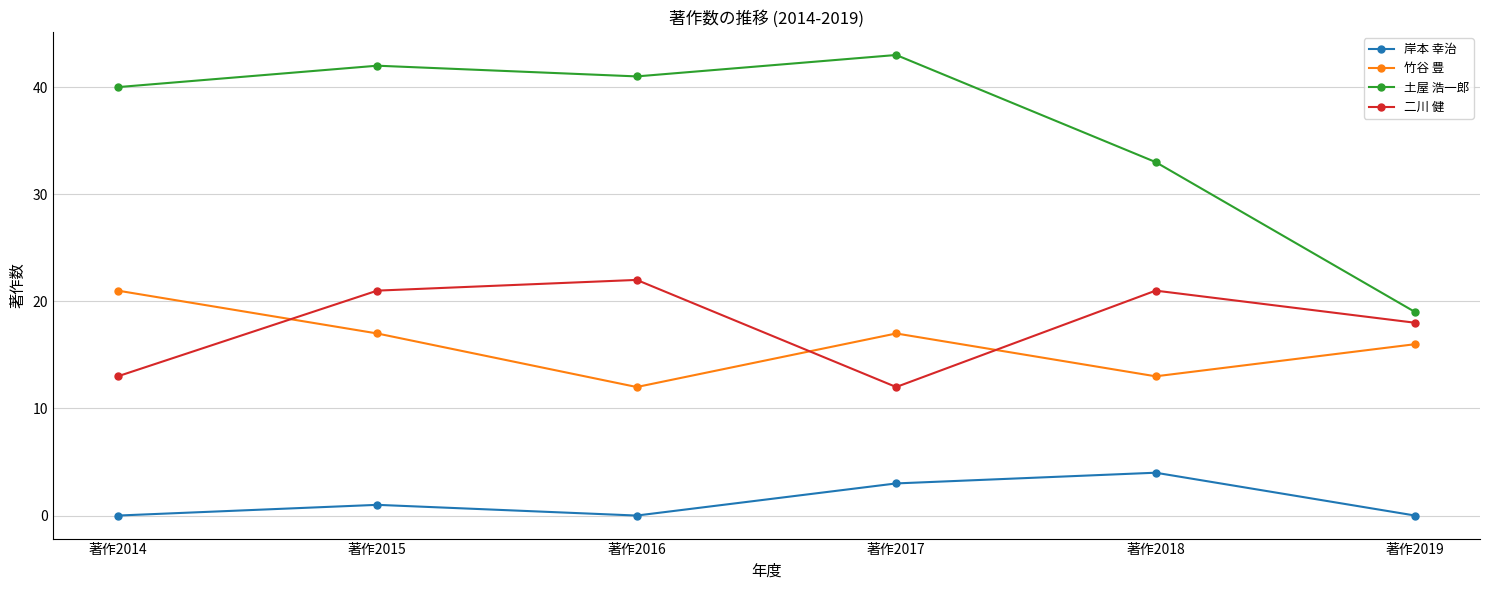

The value of 土屋 浩一郎 at 著作2014 is 65. True or false?

False